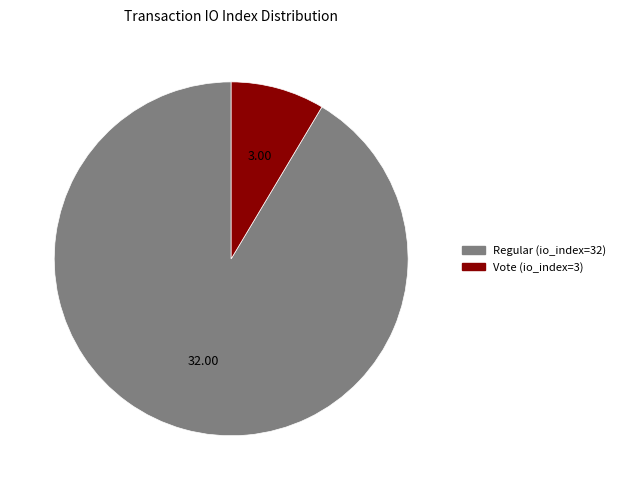

Which has a higher value, Vote (io_index=3) or Regular (io_index=32)?

Regular (io_index=32)